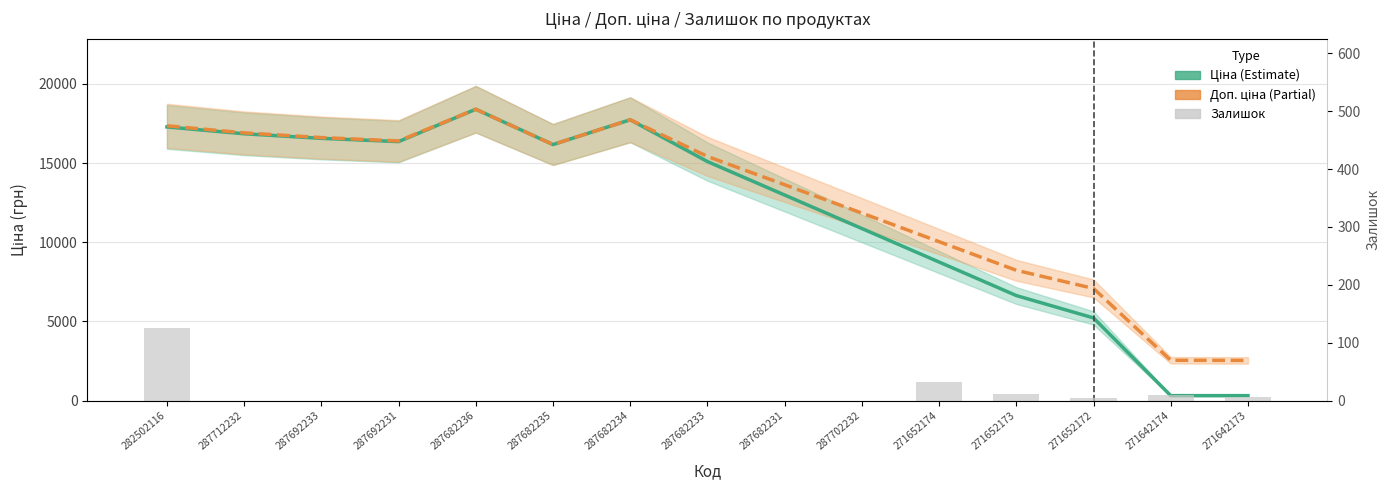

What is the label of the 15th bar from the left?

271642173